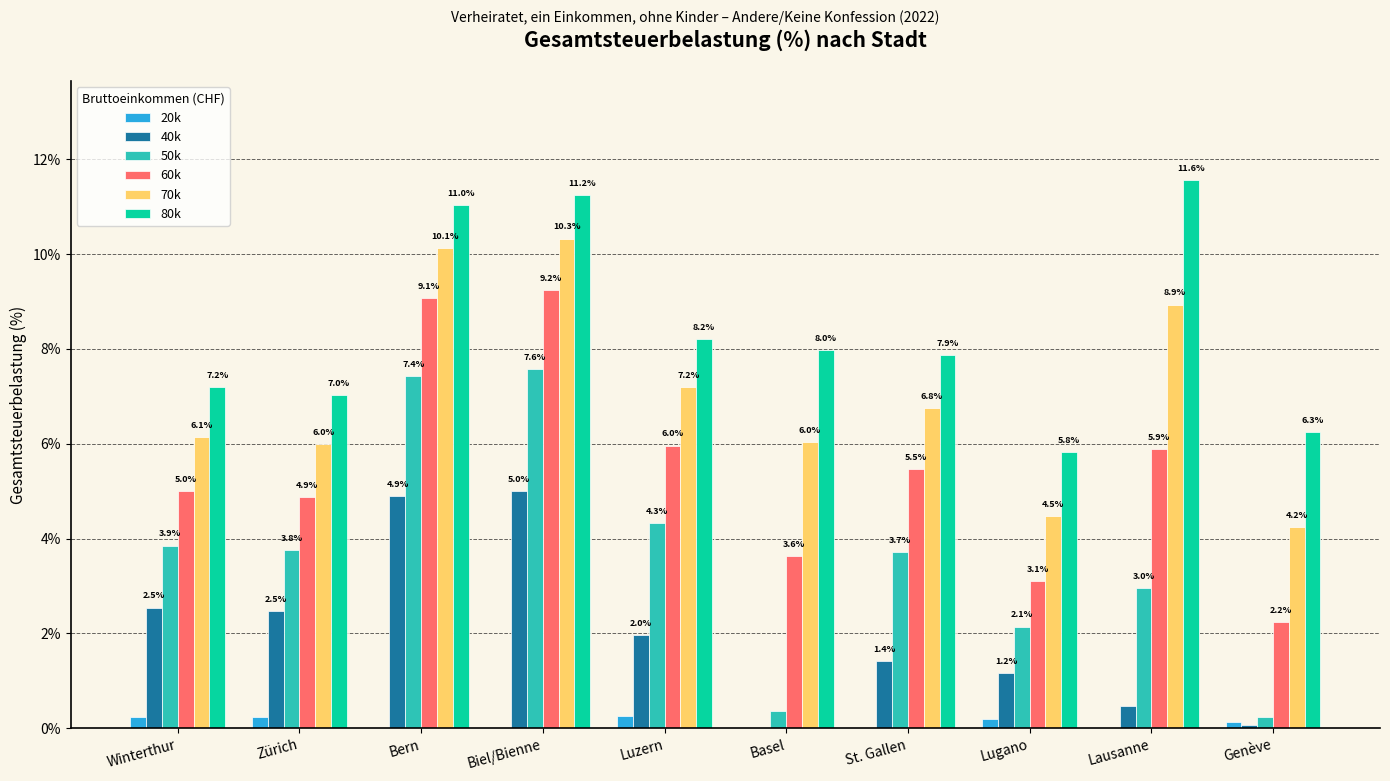

The 70k series shows 3.1 at Winterthur. True or false?

False